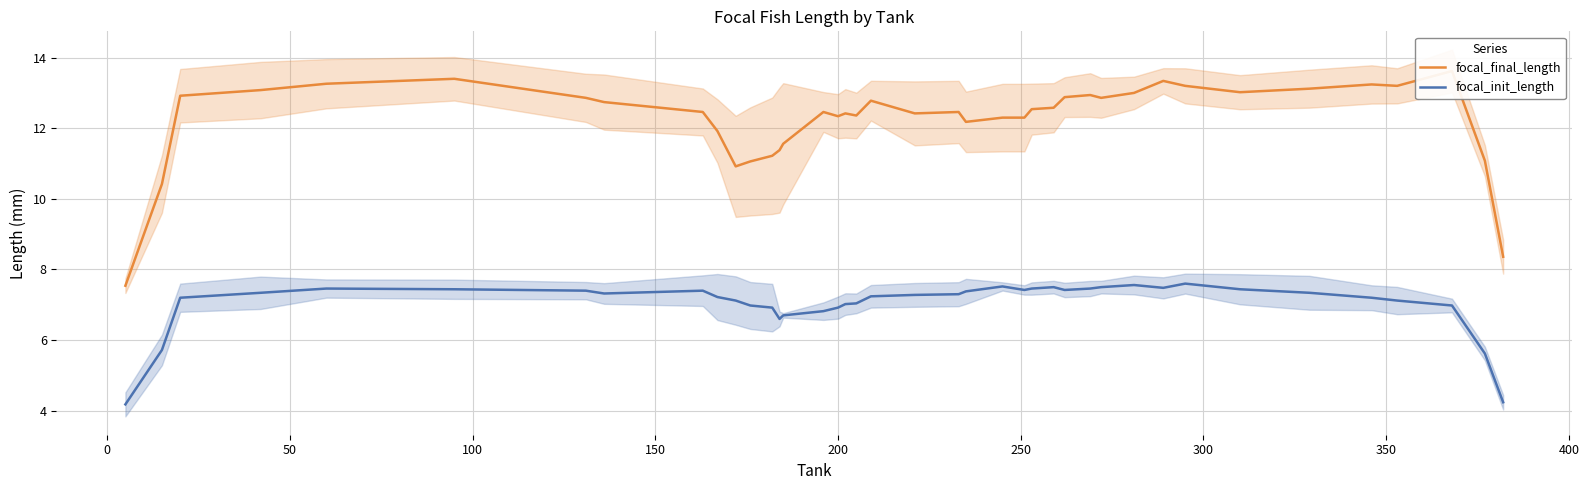

What is the minimum value for focal_init_length?

4.2